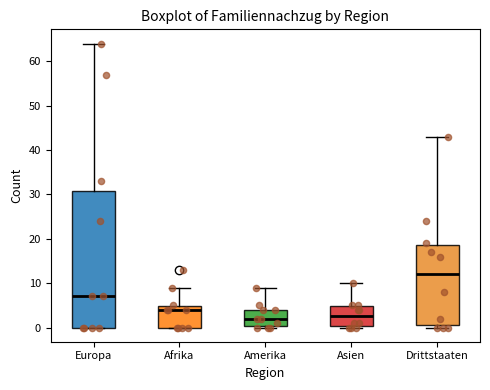

Reading left to right, transcribe this box plot: for each box, give where its median line is, the range the box spans, and where its two whiskers end, as read against the y-axis. The values are not printed on the chart, so give them approximately, as read against the axis.

Europa: median 7, box 0 to 31, whiskers 0 to 64
Afrika: median 4, box 0 to 5, whiskers 0 to 9
Amerika: median 2, box 0 to 4, whiskers 0 to 9
Asien: median 3, box 0 to 5, whiskers 0 to 10
Drittstaaten: median 12, box 1 to 19, whiskers 0 to 43